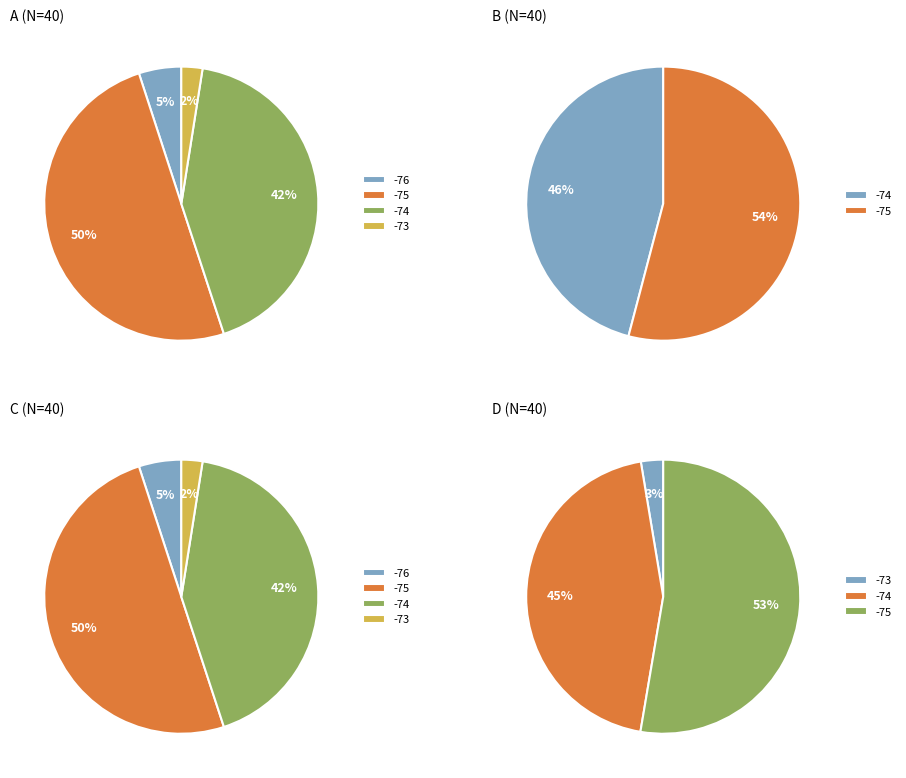

True or false: 8 accounts for 16% of the total.

False